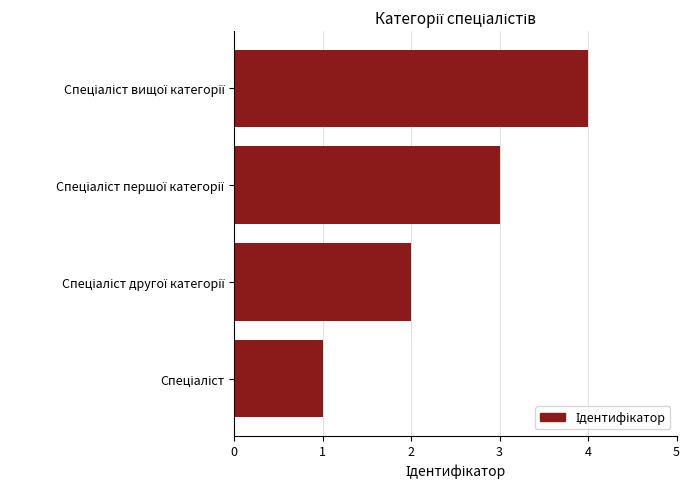

What is the greatest value displayed?

4